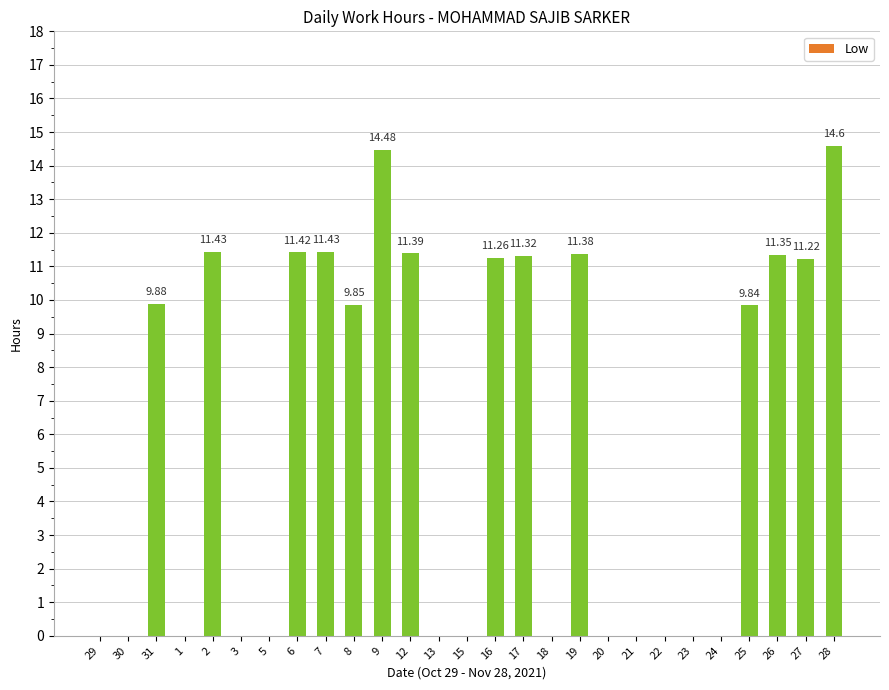

At which category does the chart reach its peak across all series?

28